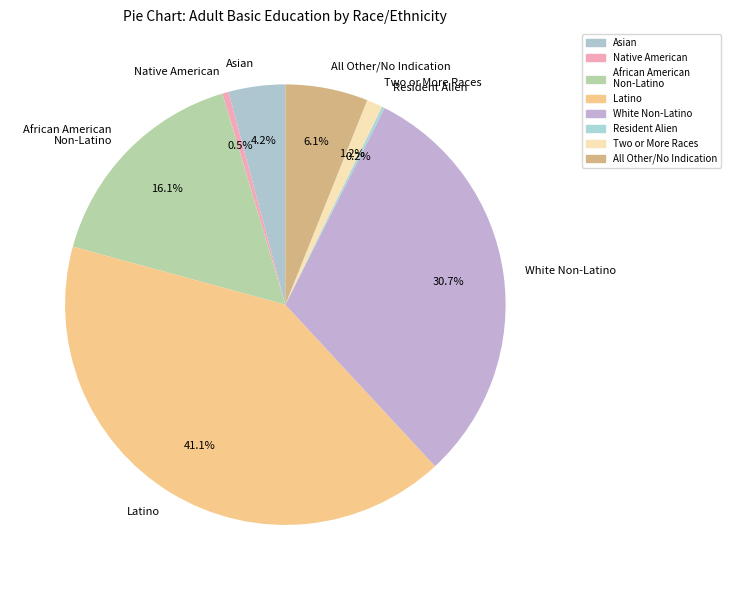

What is the largest slice in the pie chart?

Latino